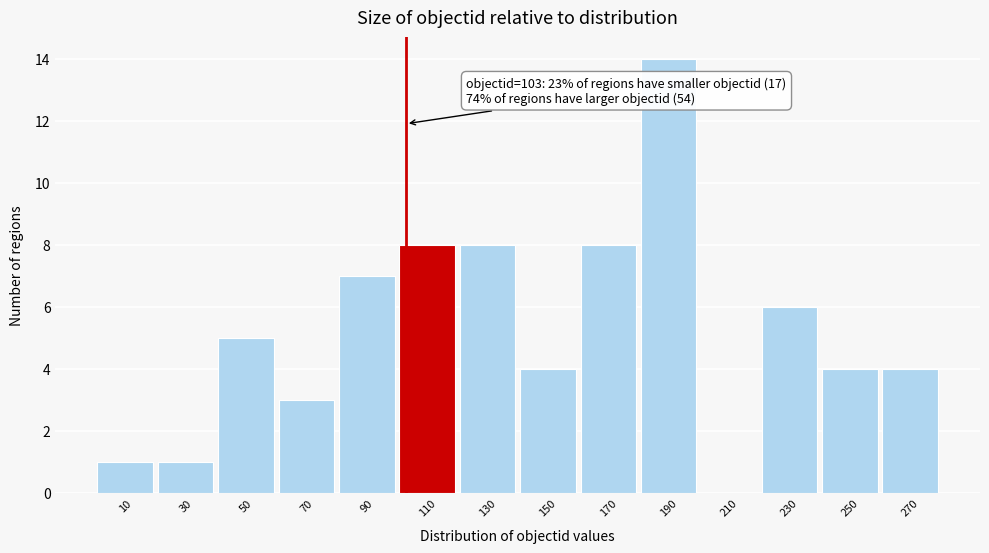

Which range on the x-axis has the tallest bar?

180 to 200